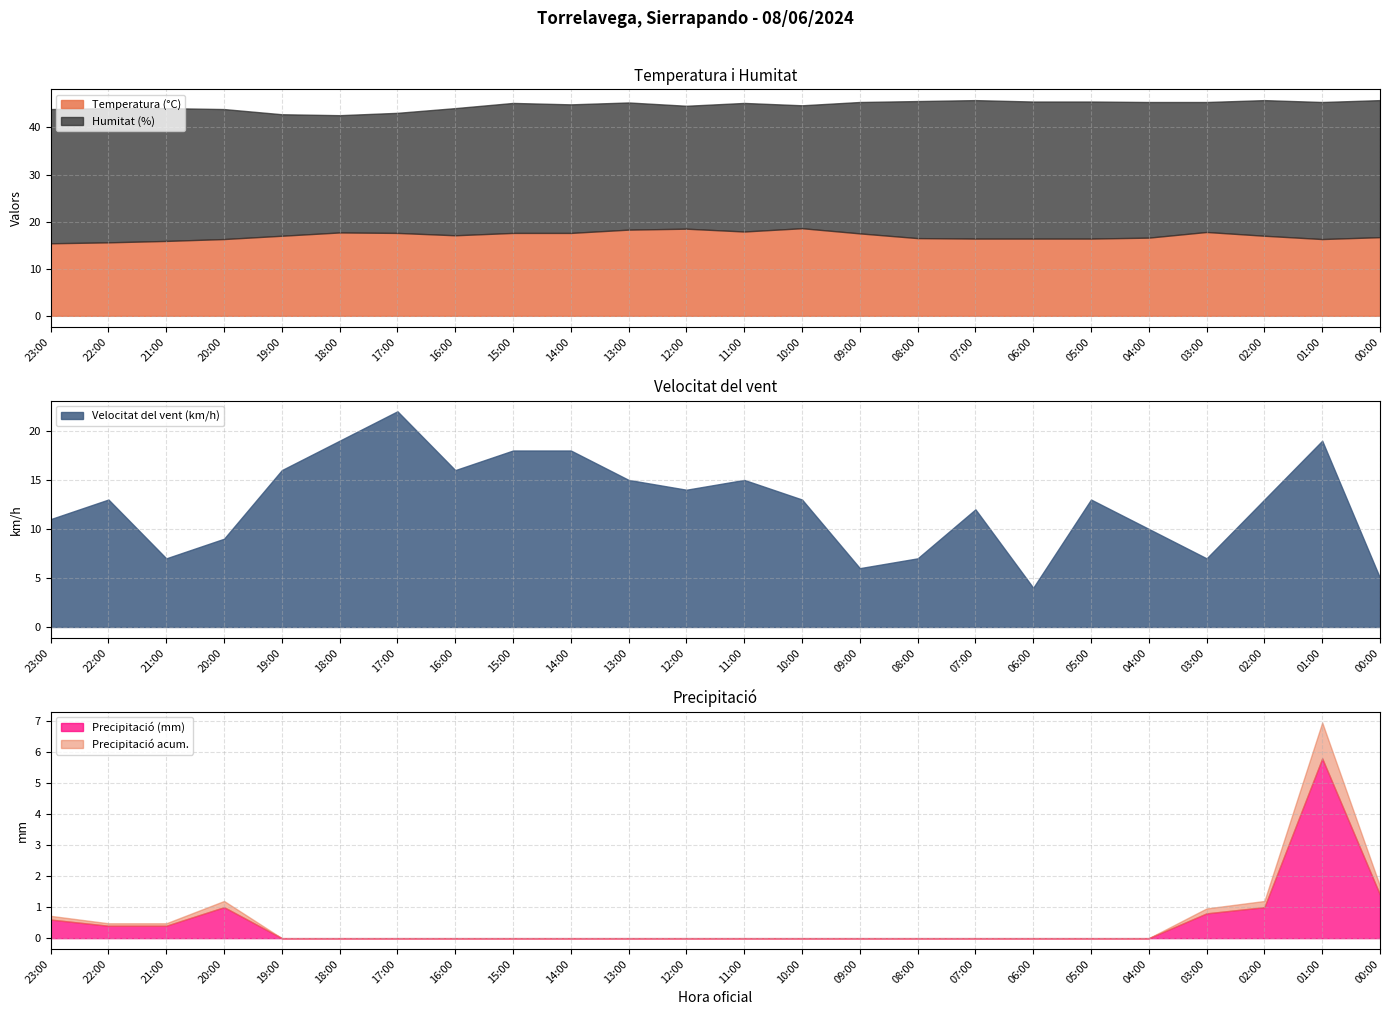

Count the number of categories in the chart.

24